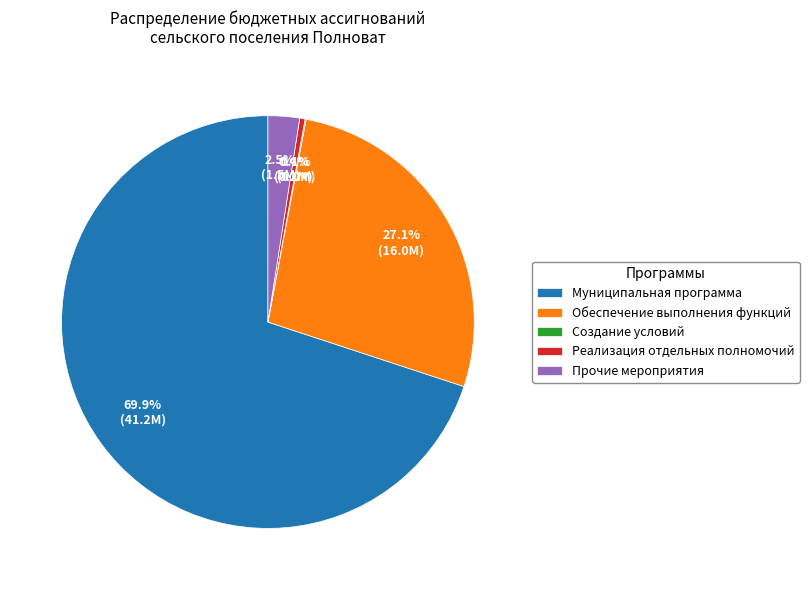

Which slice is the largest?

Муниципальная программа